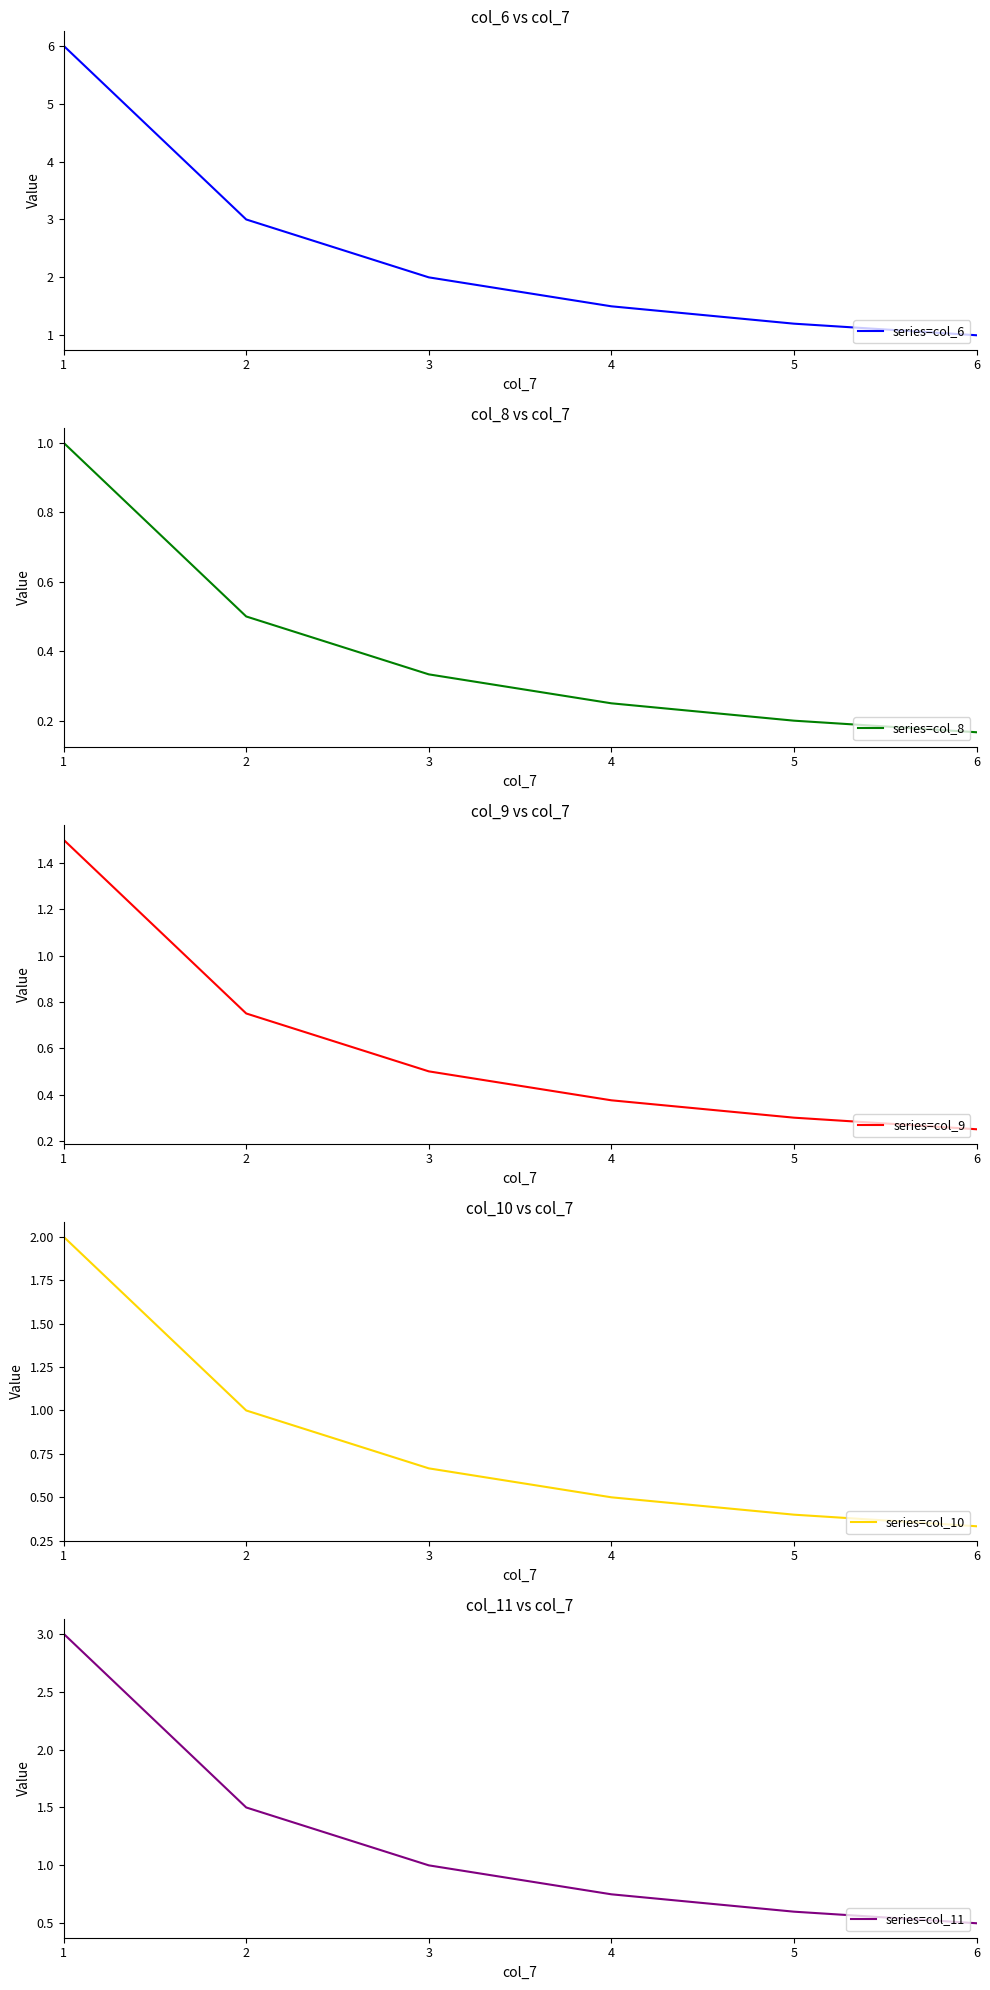

True or false: col_9 has a value of 1.1 at 2.

False